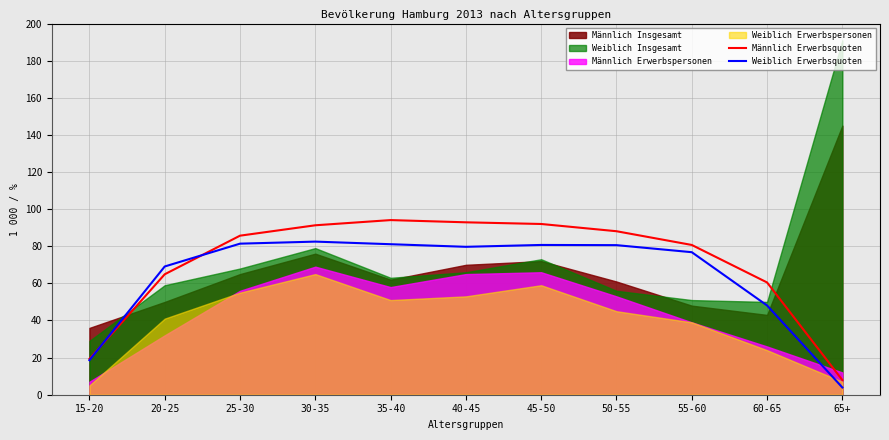

Which category has the lowest value in the Männlich Erwerbsquoten series?

65+